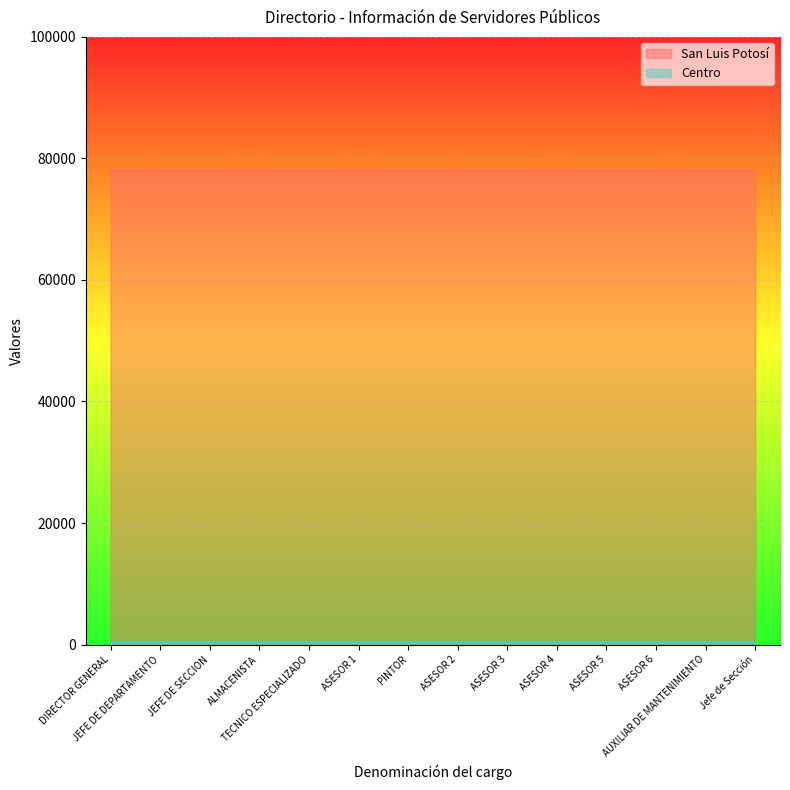

Approximately how many times larger is the value at Jefe de Sección compared to ASESOR 3?

1.0